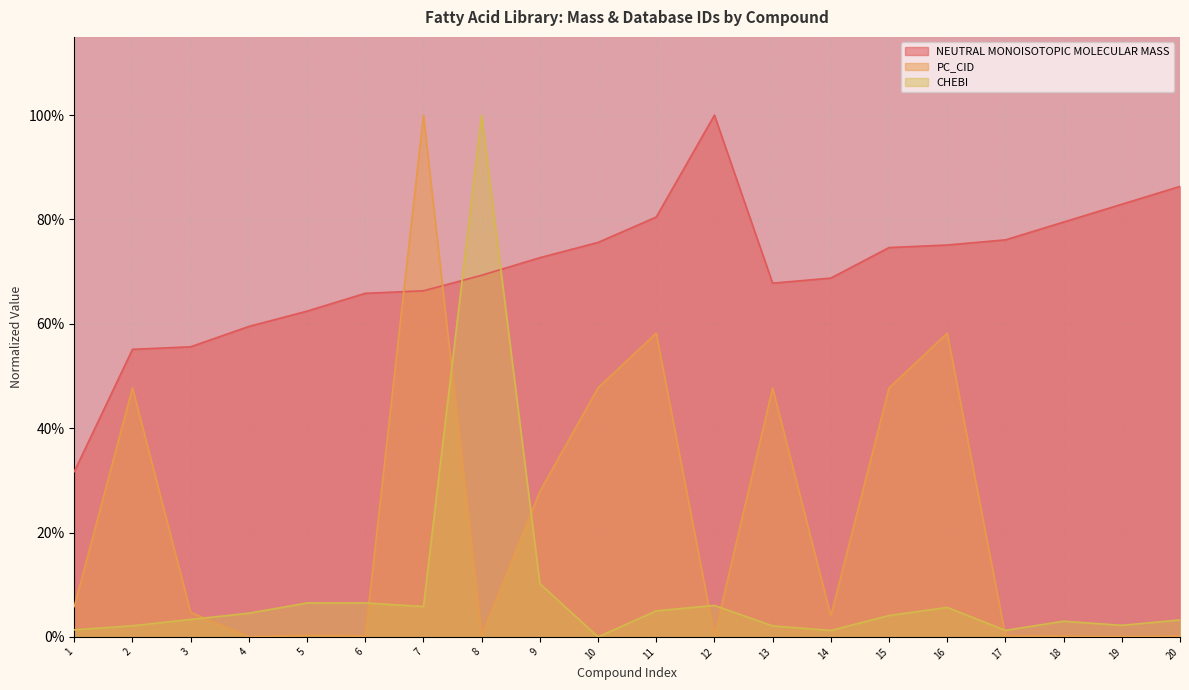

Rank the series by their maximum value, from lowest to highest.

NEUTRAL MONOISOTOPIC MOLECULAR MASS, PC_CID, CHEBI